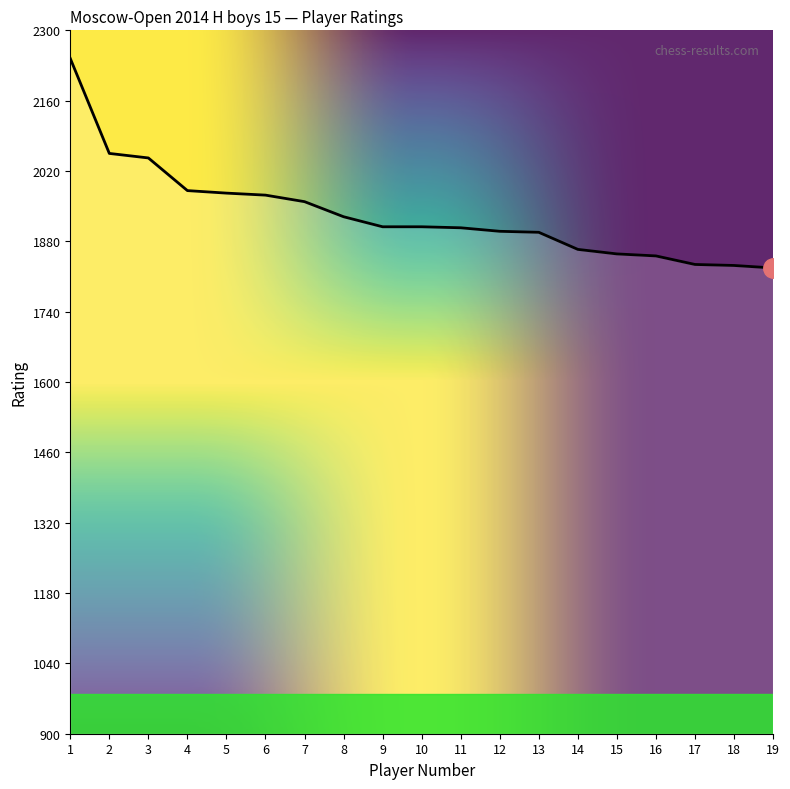

Is it true that the value at 11 is 2851?

False